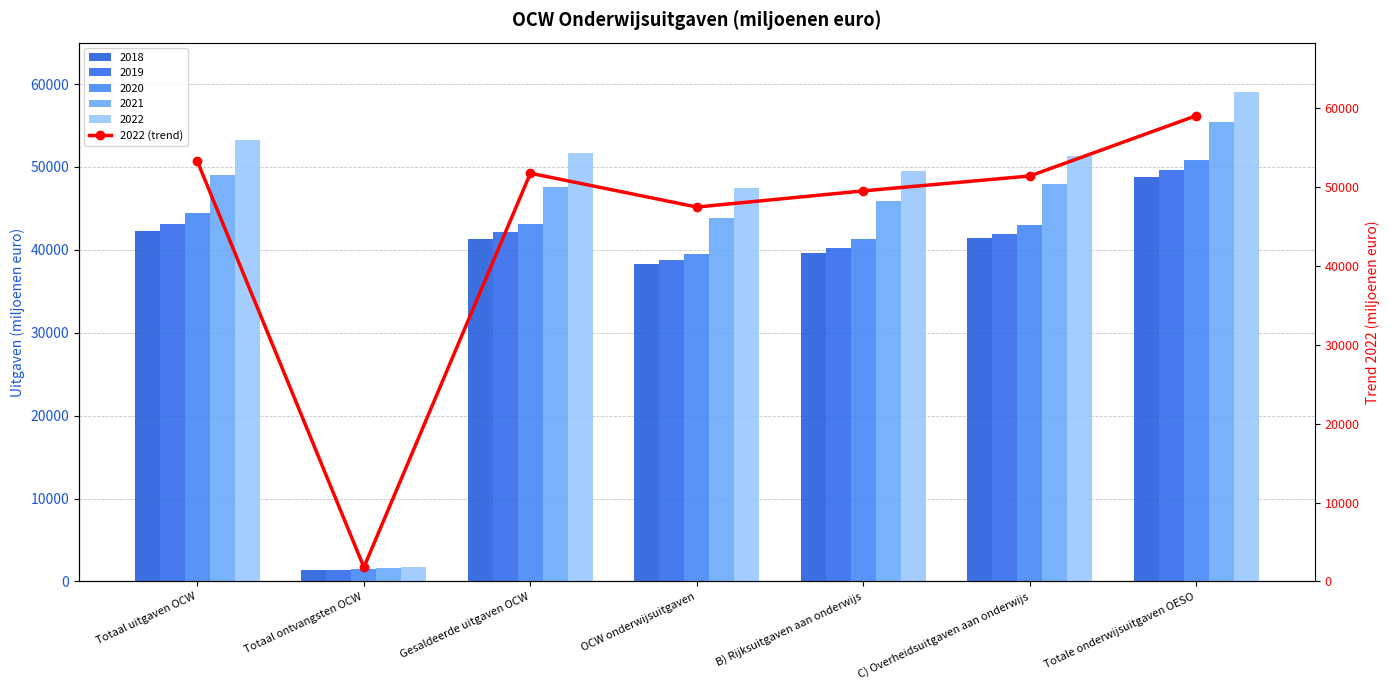

The chart shows a value of 1791 at Totaal ontvangsten OCW. True or false?

True